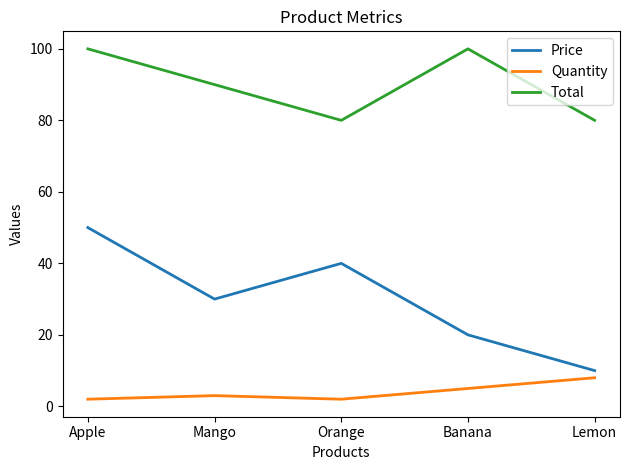

What is the sum of all Quantity values?

20